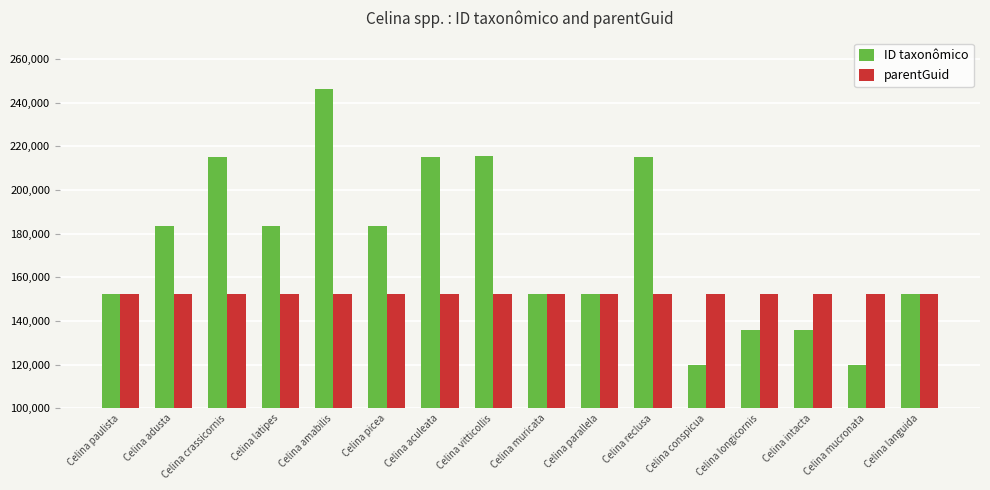

Is the value of ID taxonômico at Celina conspicua greater than the value of parentGuid at Celina longicornis?

No